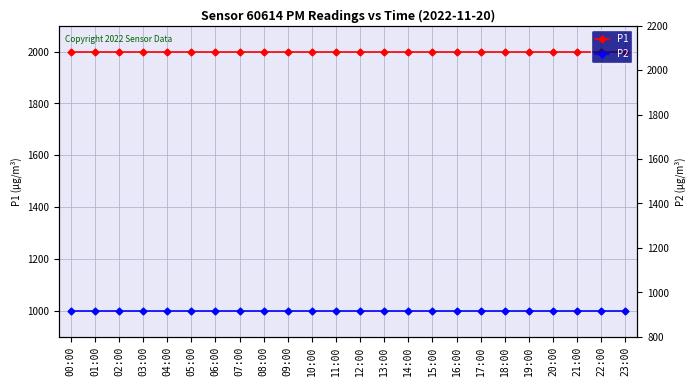

What is the average value of the P1 series?

1999.9